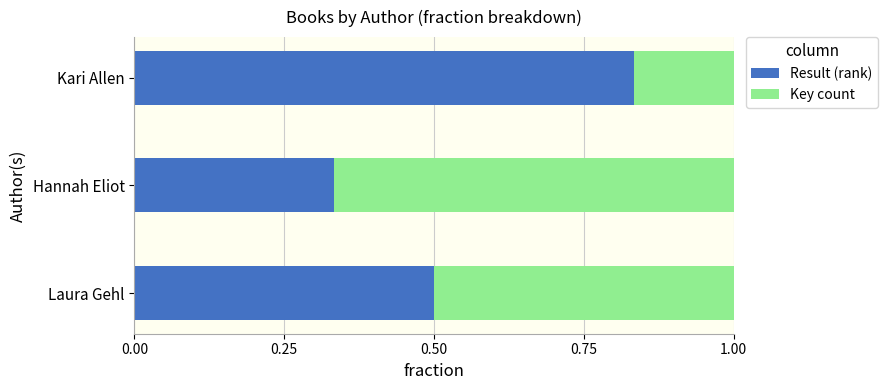

How many Result (rank) values are between 0 and 1?

3